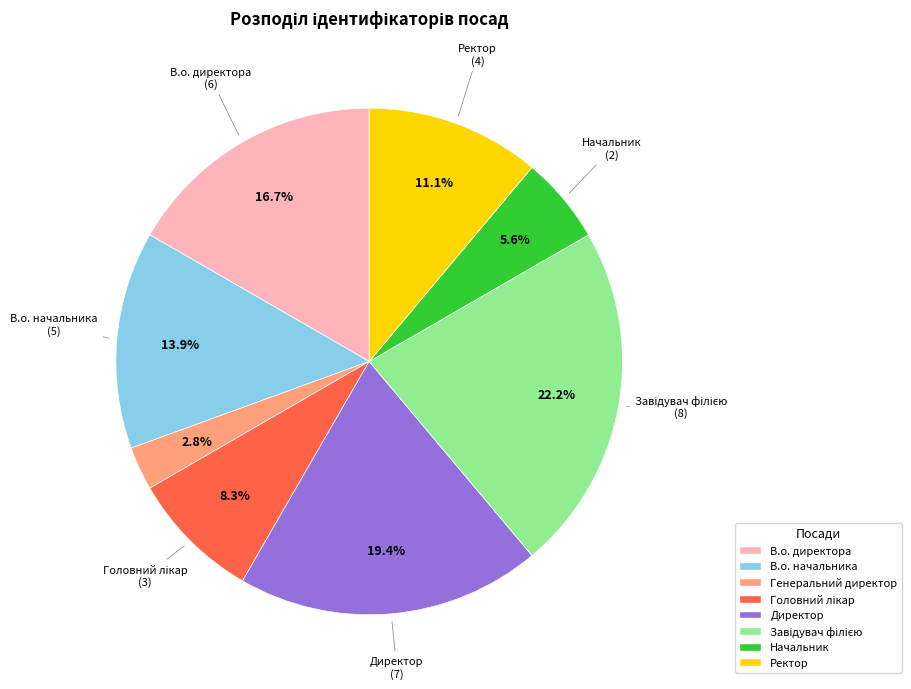

What is the total percentage of В.о. начальника and Ректор?

25.0%